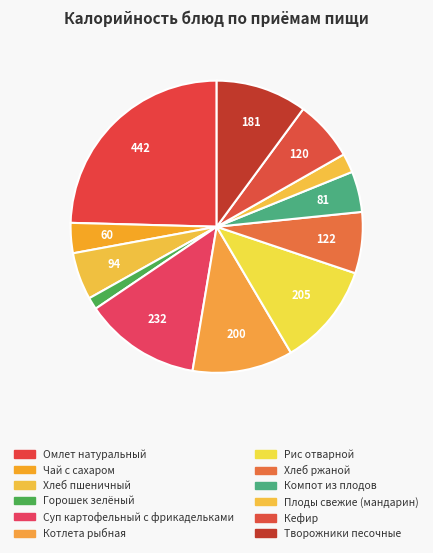

How many slices are in this pie chart?

12